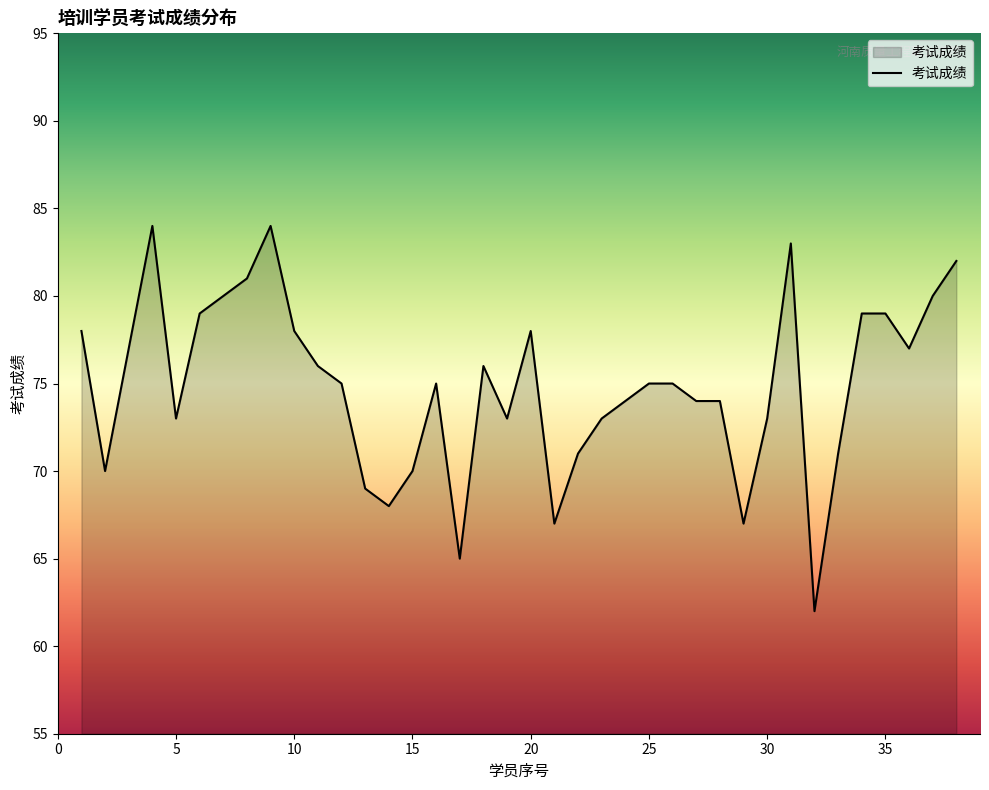

How many categories are shown in the chart?

38